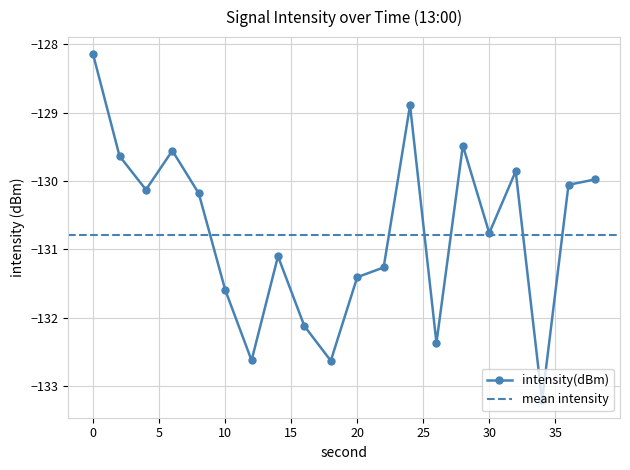

Reading left to right, extract all data points from this chart.

-128.1	-129.6	-130.1	-129.6	-130.2	-131.6	-132.6	-131.1	-132.1	-132.6	-131.4	-131.3	-128.9	-132.4	-129.5	-130.8	-129.9	-133.2	-130.1	-130.0